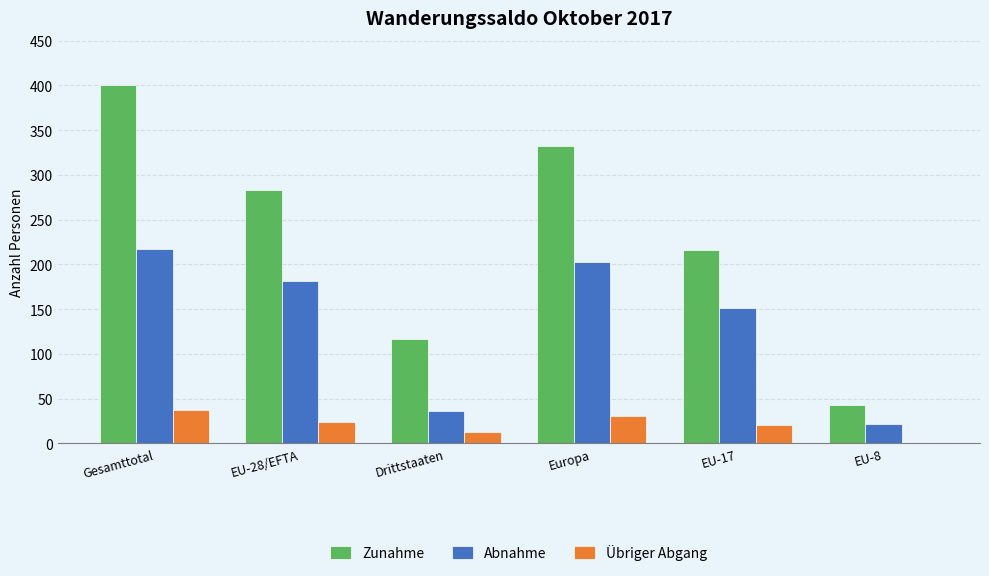

How many distinct data groups are displayed?

3